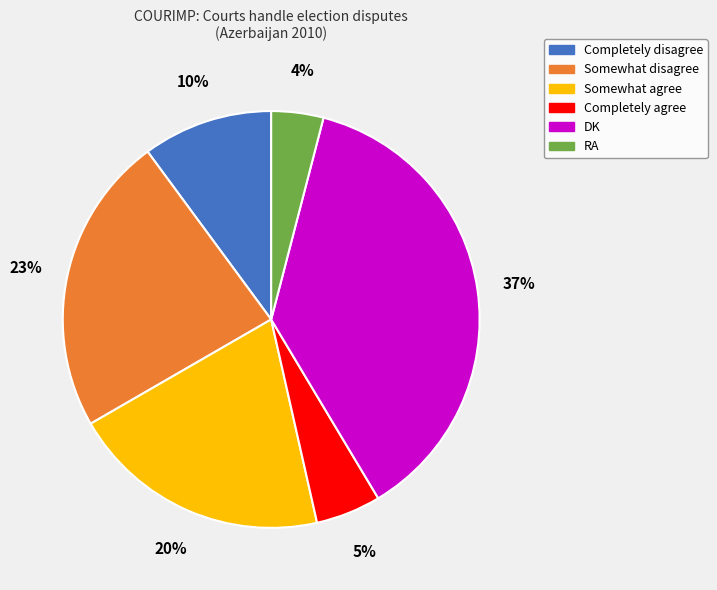

Between Somewhat disagree and DK, which is larger?

DK